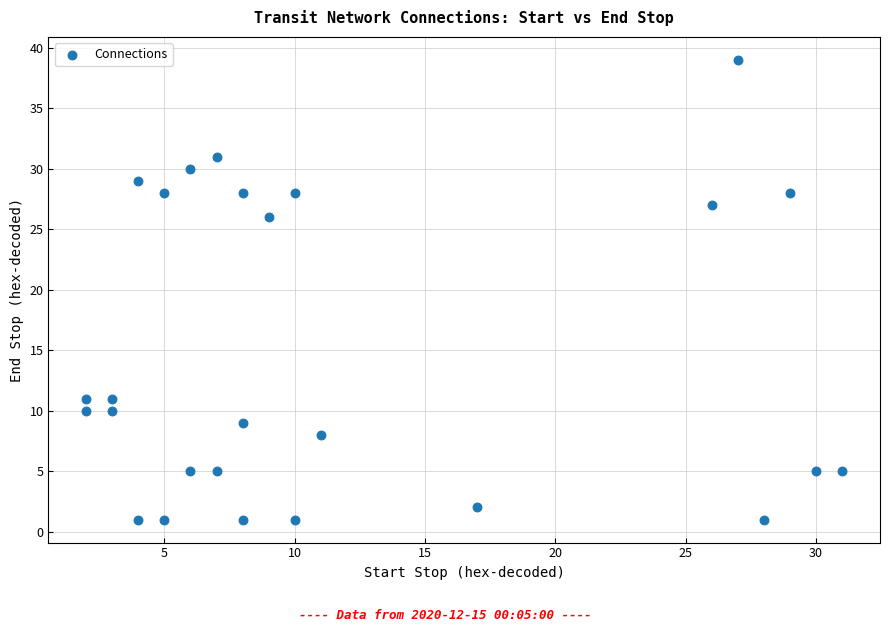

What is the range of Y values (max minus min)?

38